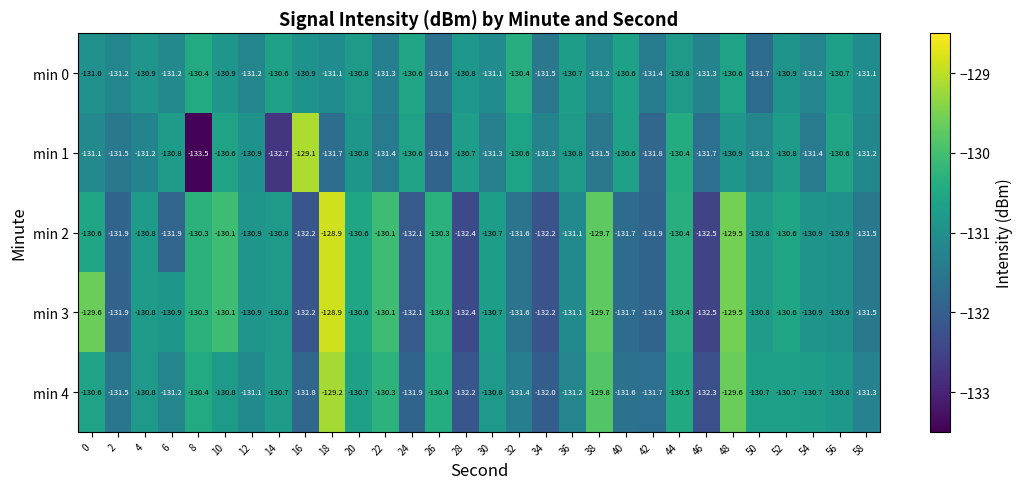

The min 0 series shows -77.2 at 56. True or false?

False